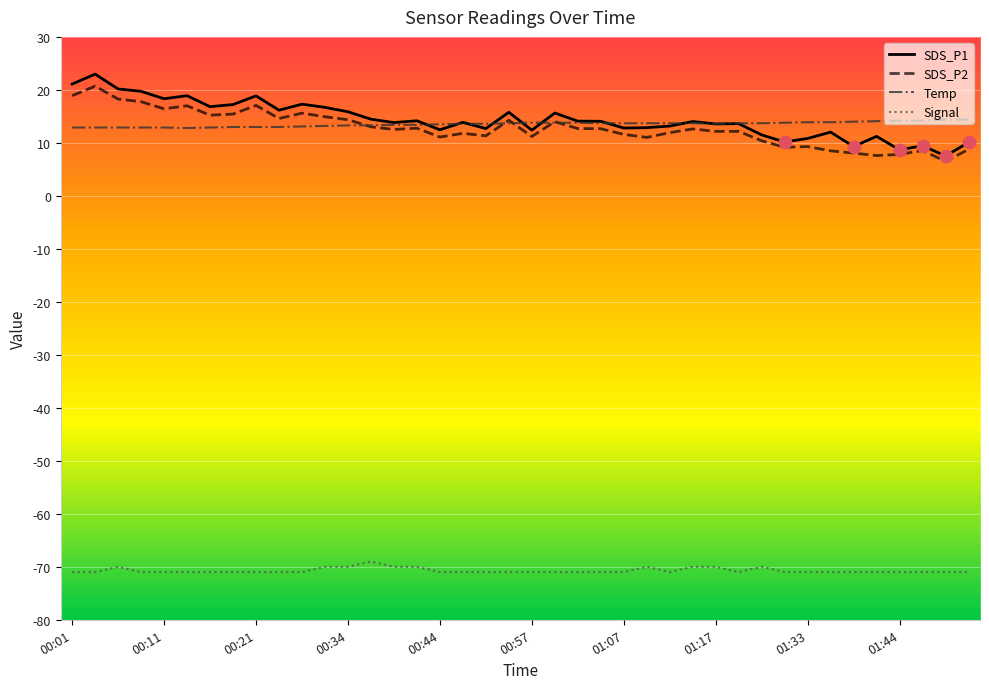

What is the smallest value displayed?

-71.0